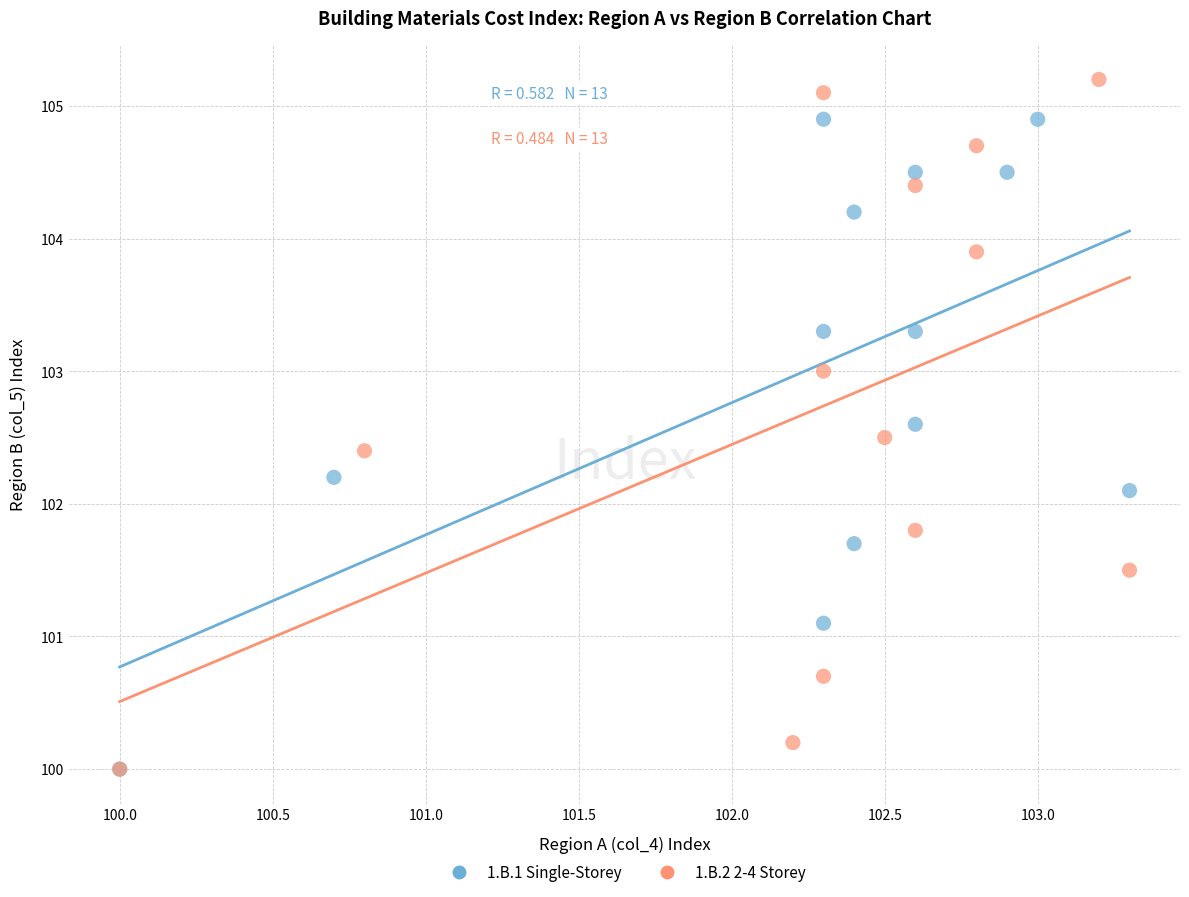

Which series has the widest spread of Y values?

1.B.2 2-4 Storey